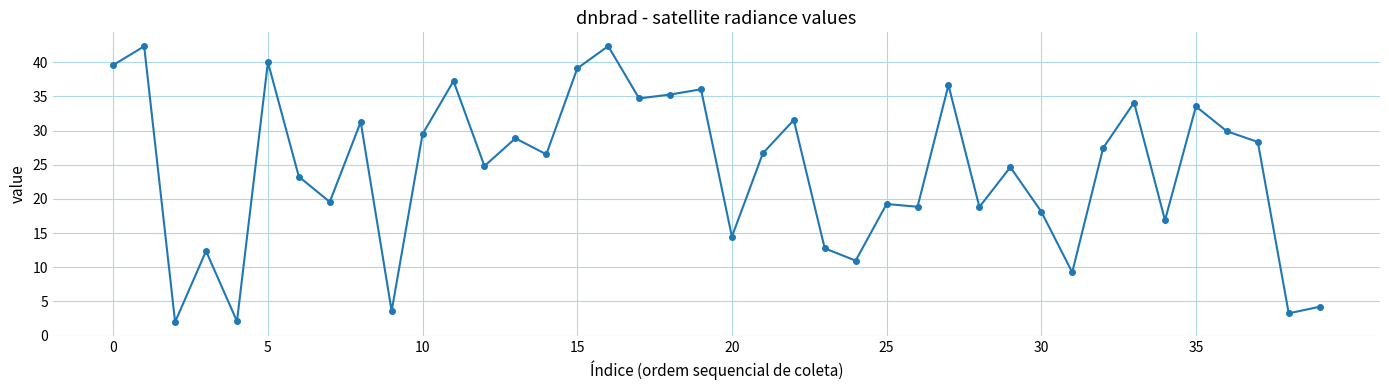

How many lines are shown in the chart?

1